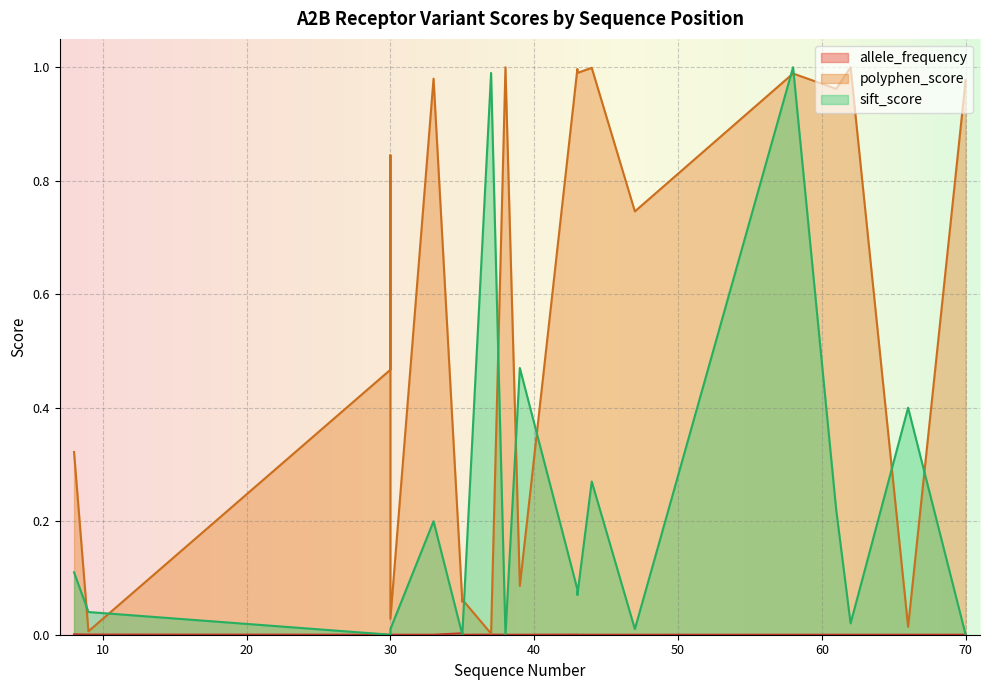

Between which two adjacent categories do polyphen_score and sift_score first intersect?

8 and 9